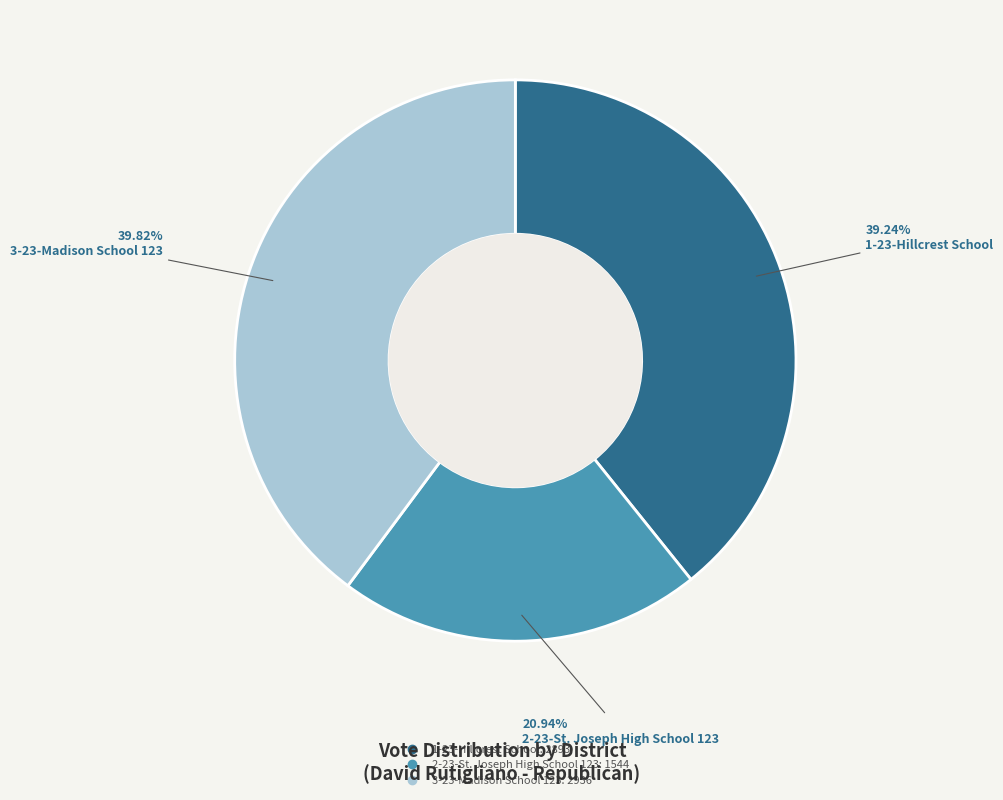

Is there any slice that represents more than half of the pie?

No